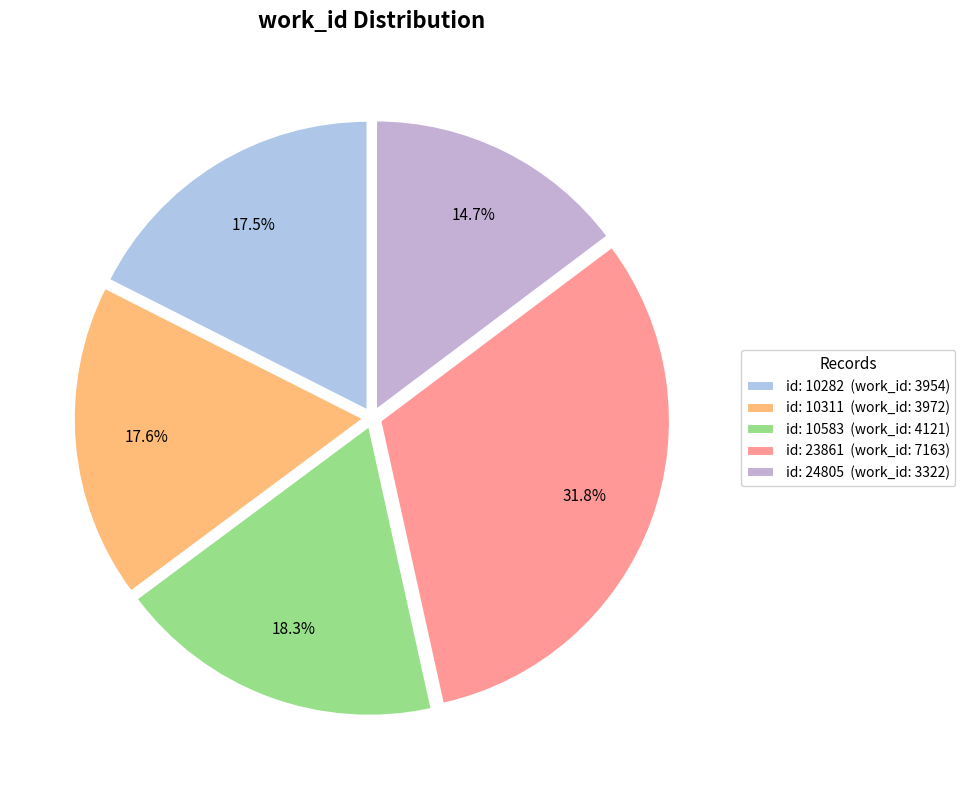

How many segments does this pie chart have?

5